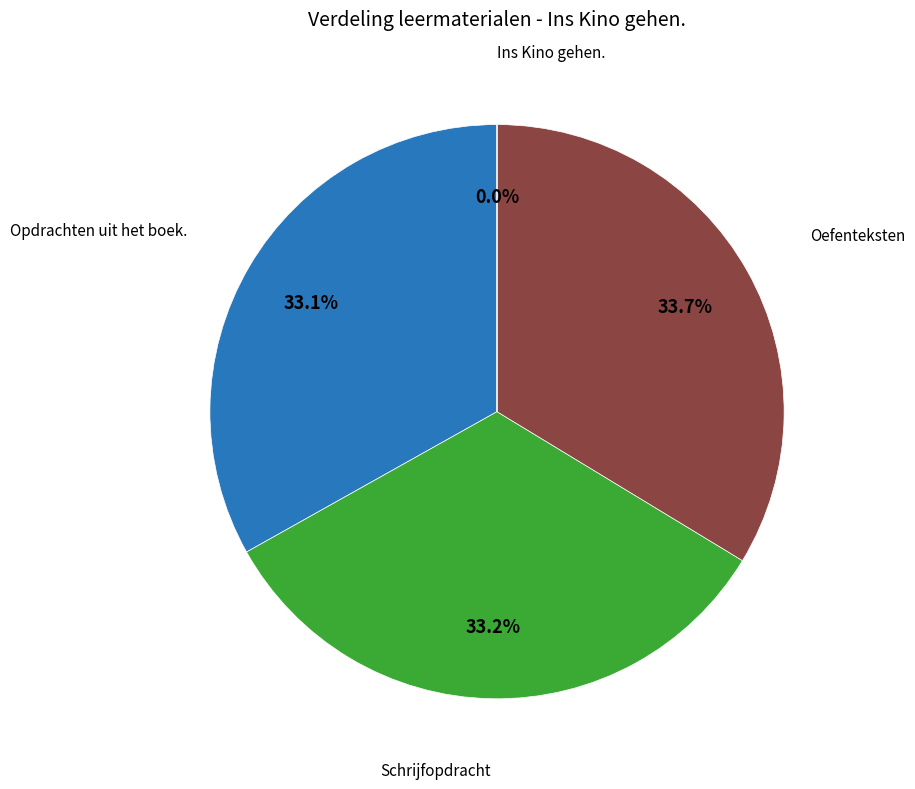

Does Ins Kino gehen. account for over 50% of the chart?

No